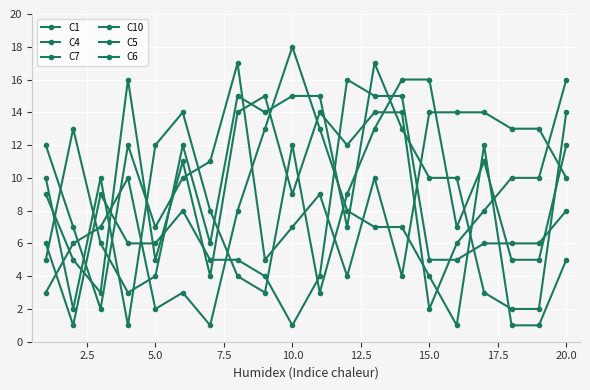

Count the number of categories in the chart.

20